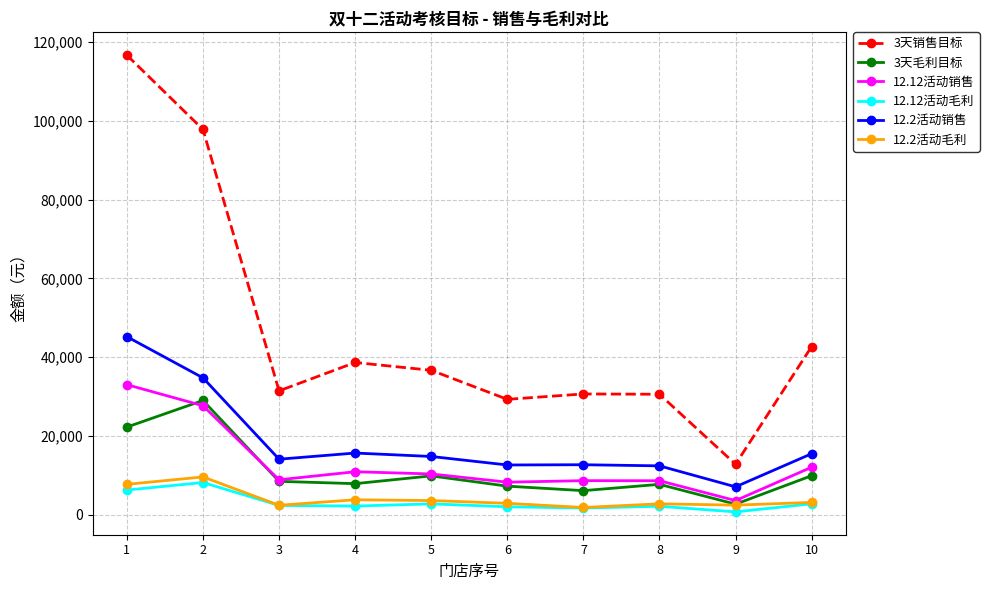

Is the value of 12.12活动销售 at 1 greater than the value of 3天毛利目标 at 4?

Yes